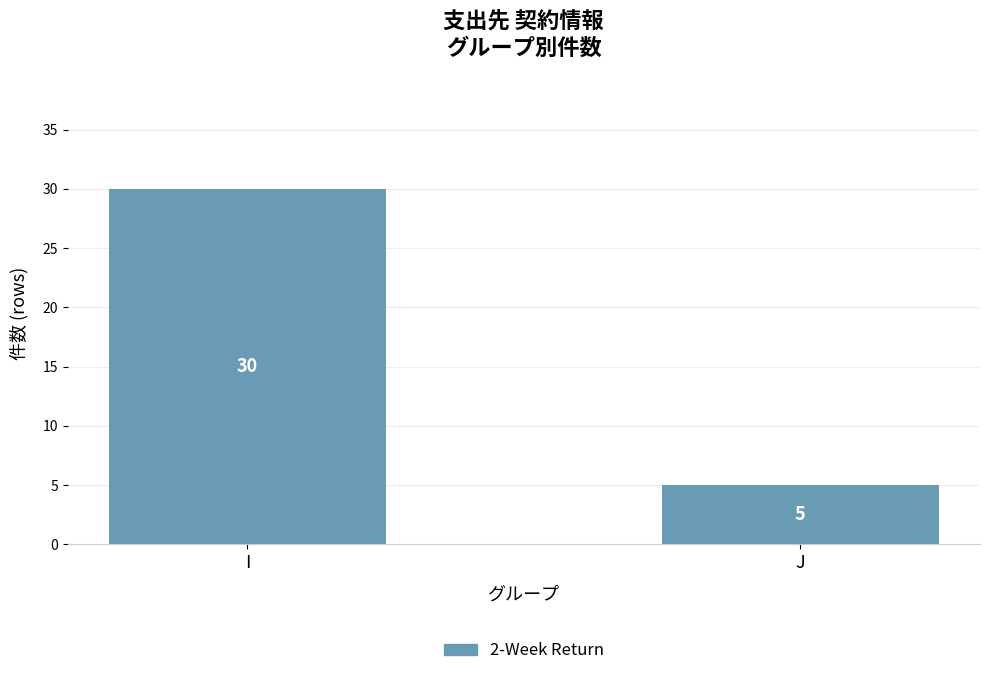

What is the value of the 2nd bar from the left?

5